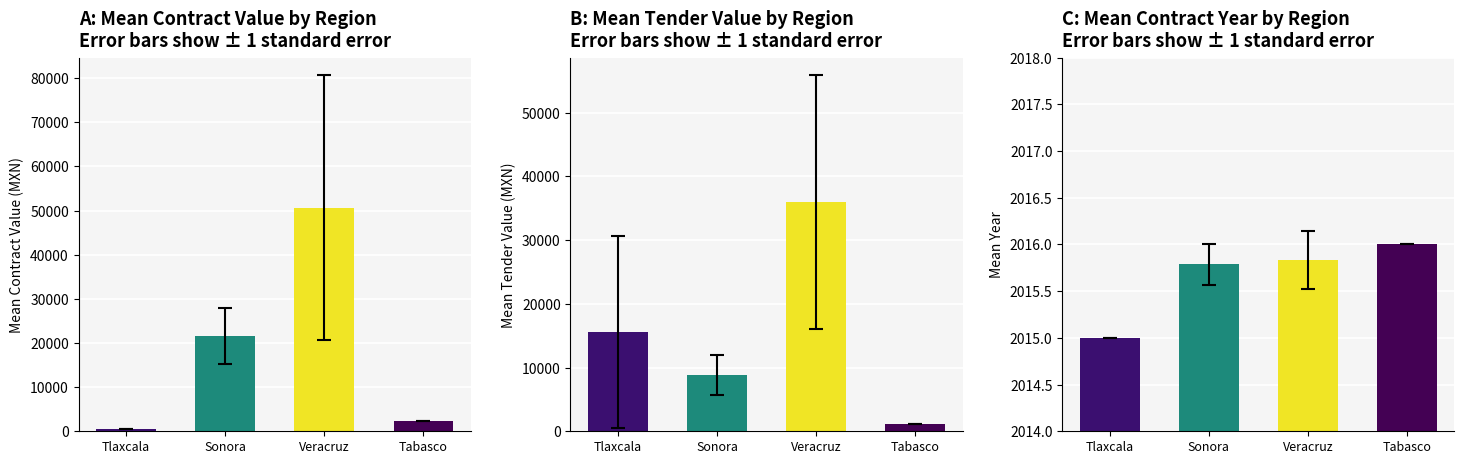

Which label corresponds to the largest value in the chart?

Veracruz